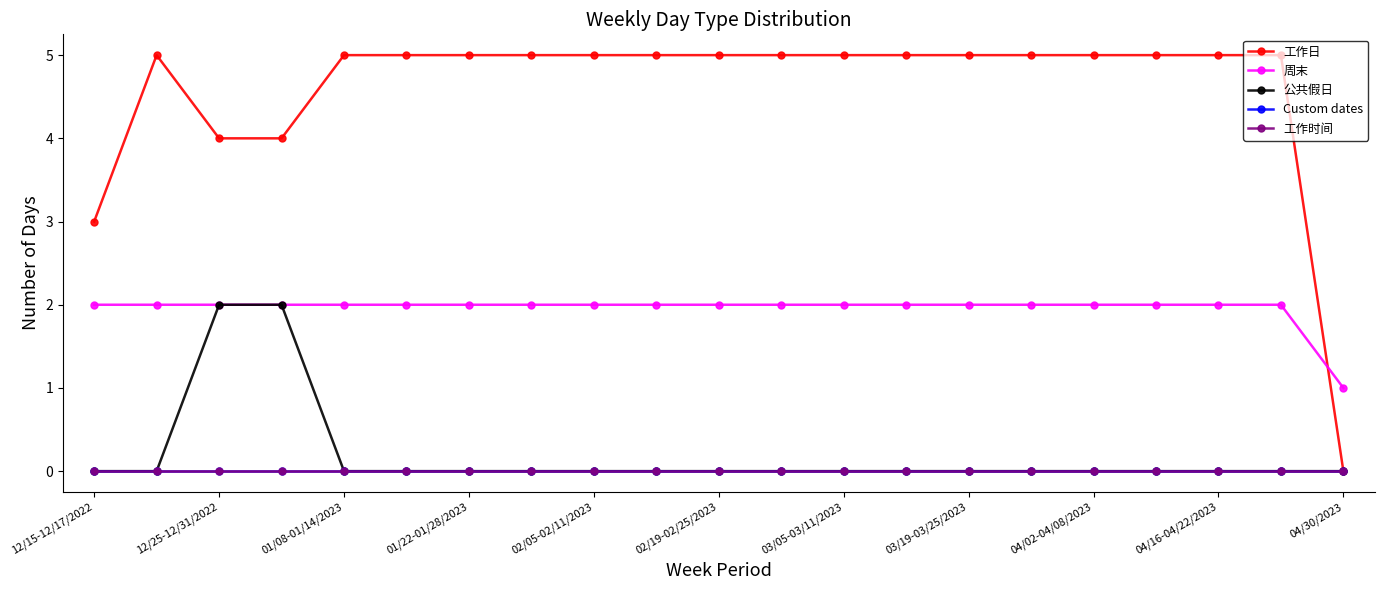

What is the sum of all 工作日 values?

96